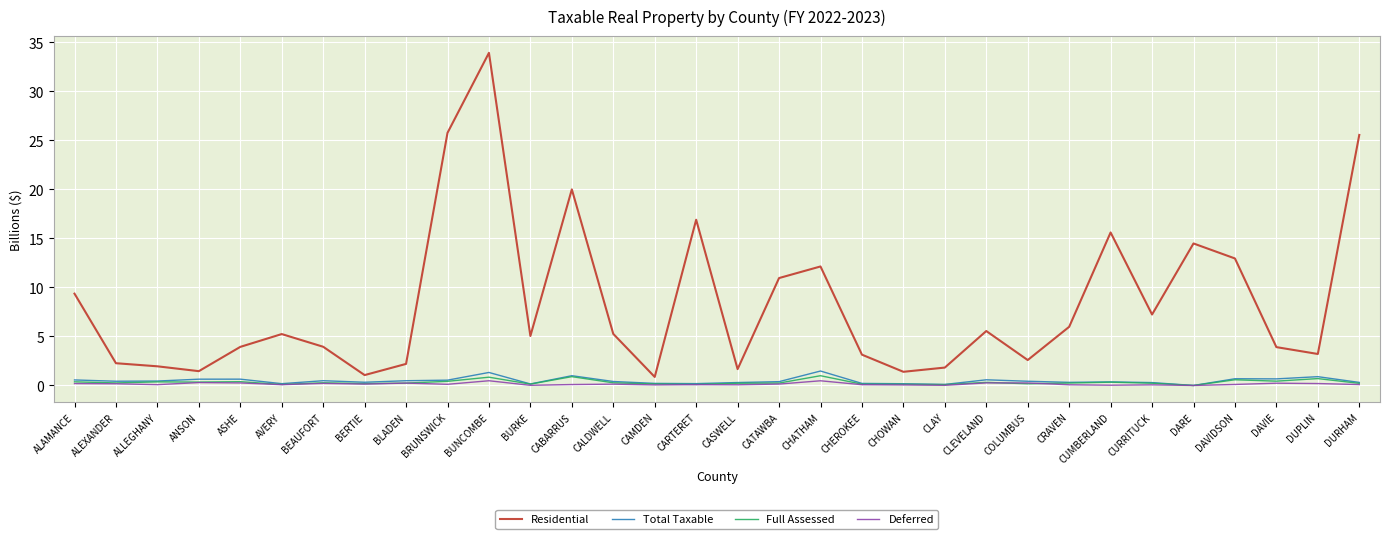

Is the value of Full Assessed at BUNCOMBE greater than the value of Deferred at CABARRUS?

Yes